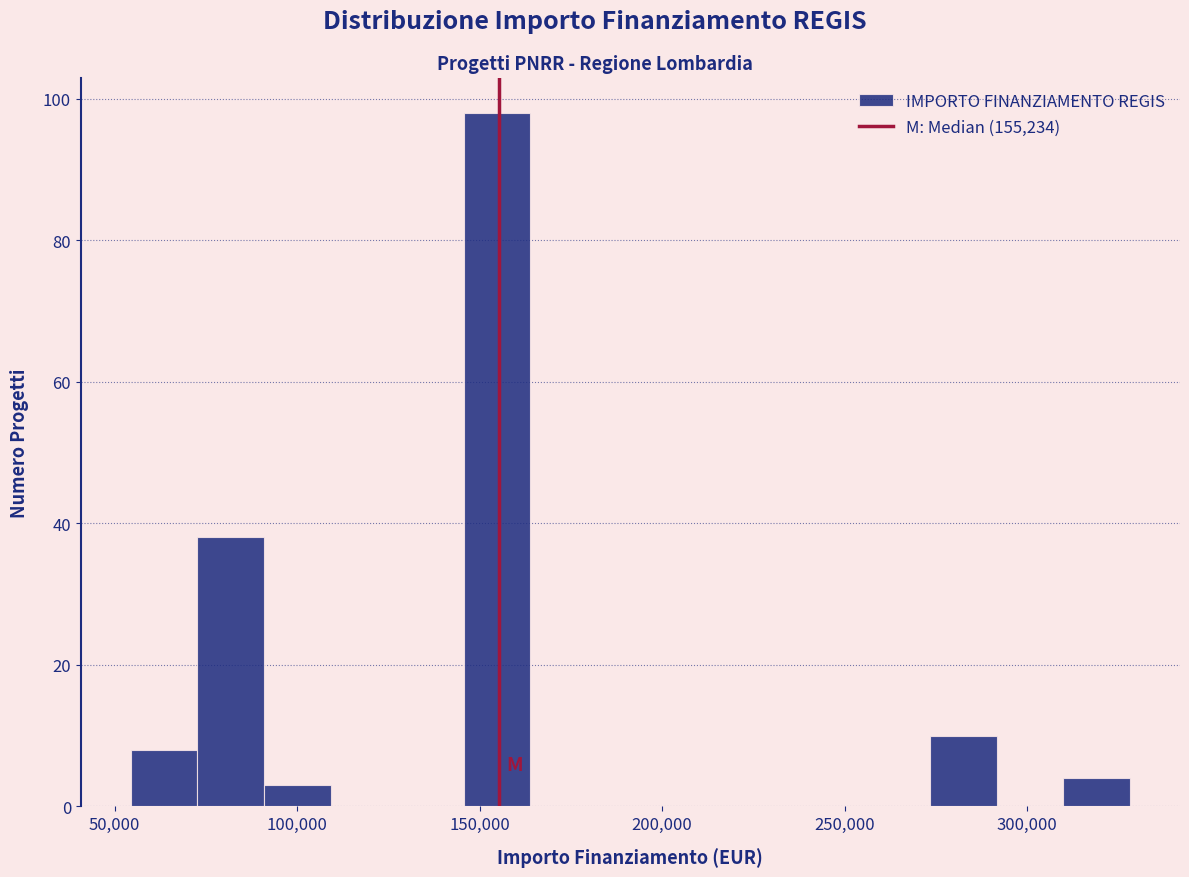

Read against the x-axis, roughly where is the centre of the tallest bar?

155000